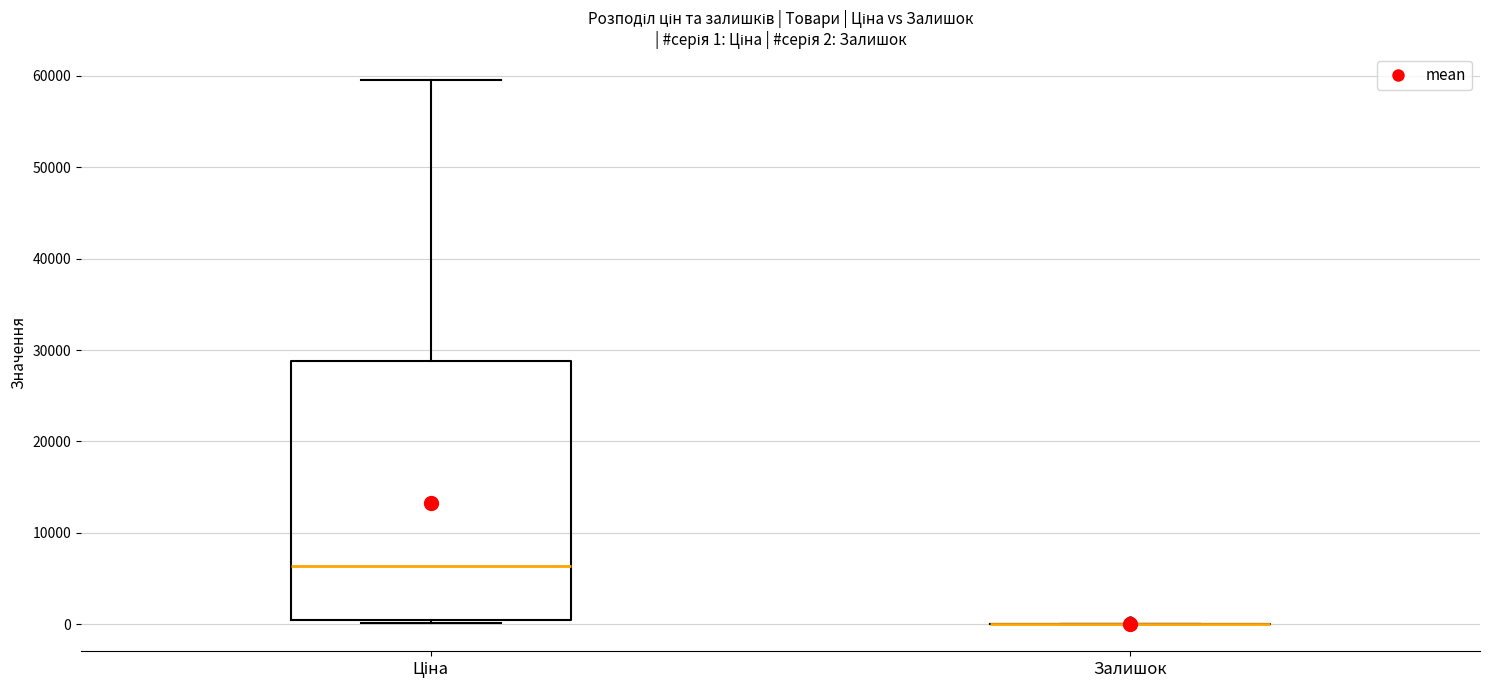

Comparing the boxes themselves (not the whiskers), which one is the tallest?

Ціна